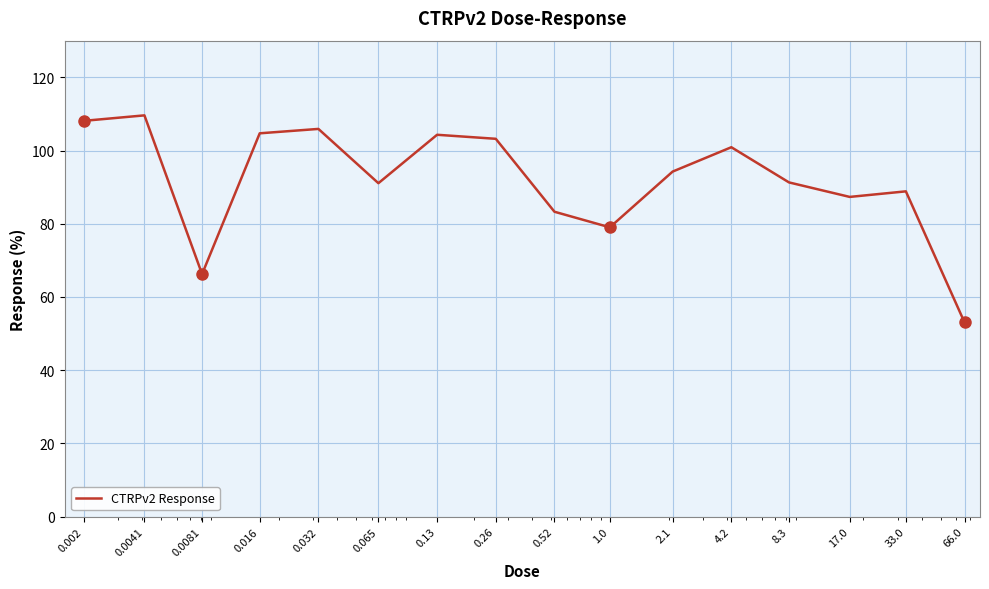

What is the difference between the maximum and minimum values?

56.6